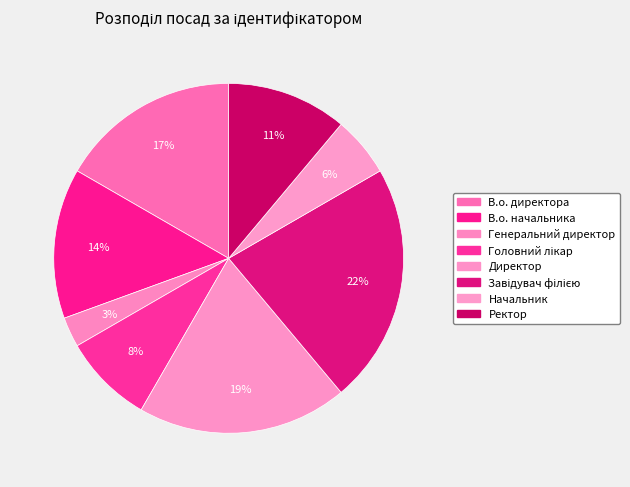

What is the total percentage of Головний лікар and Завідувач філією?

30.6%